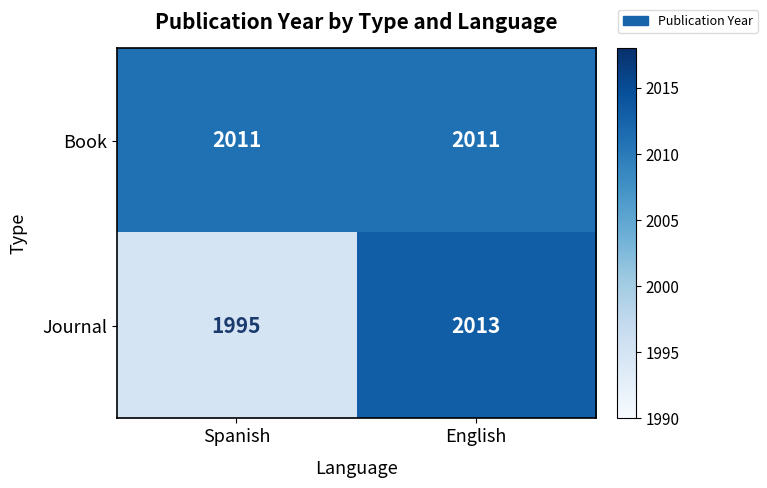

At which category is the sum across all series the highest?

English